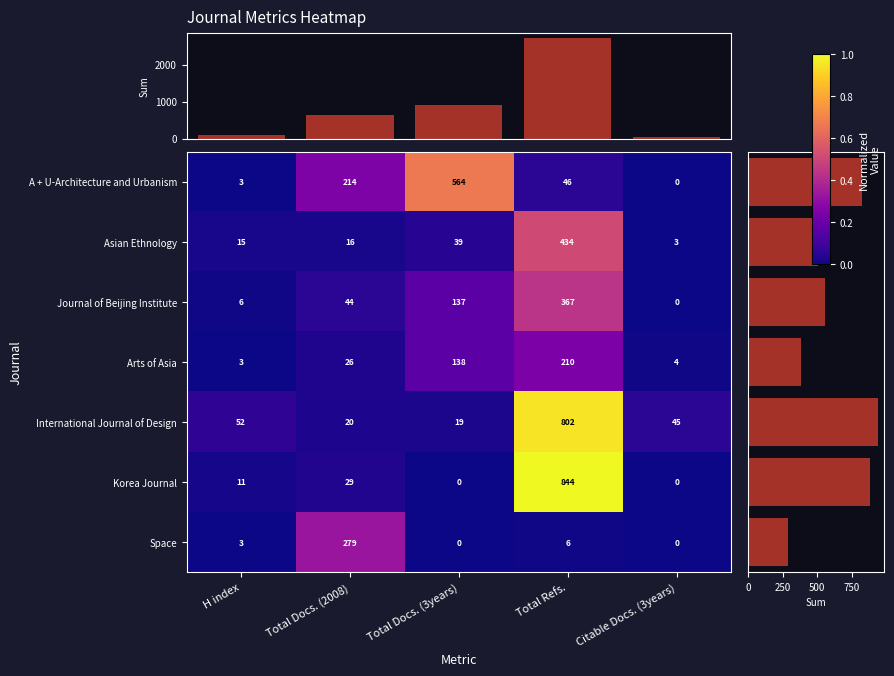

Read the Journal of Beijing Institute value at Total Docs. (2008), to the nearest 5.

45